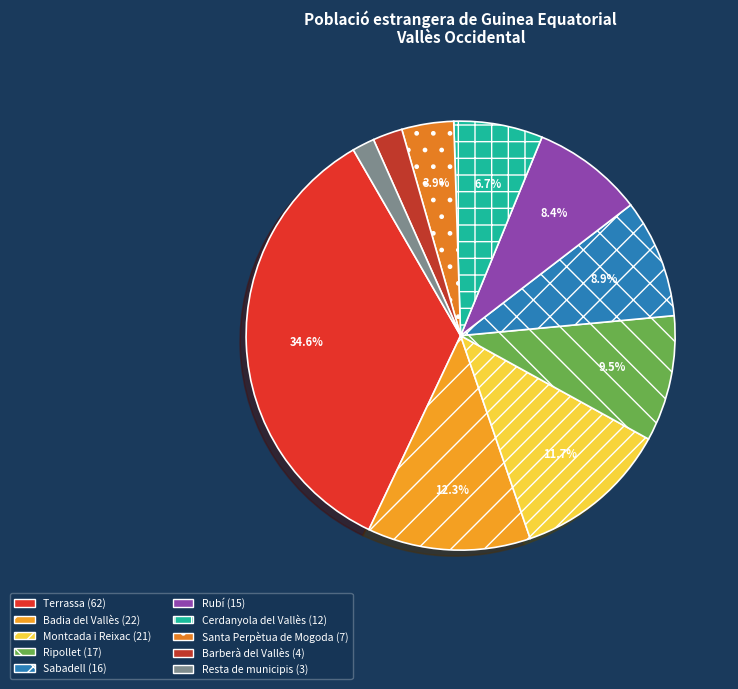

Does Ripollet represent more than half of the total?

No